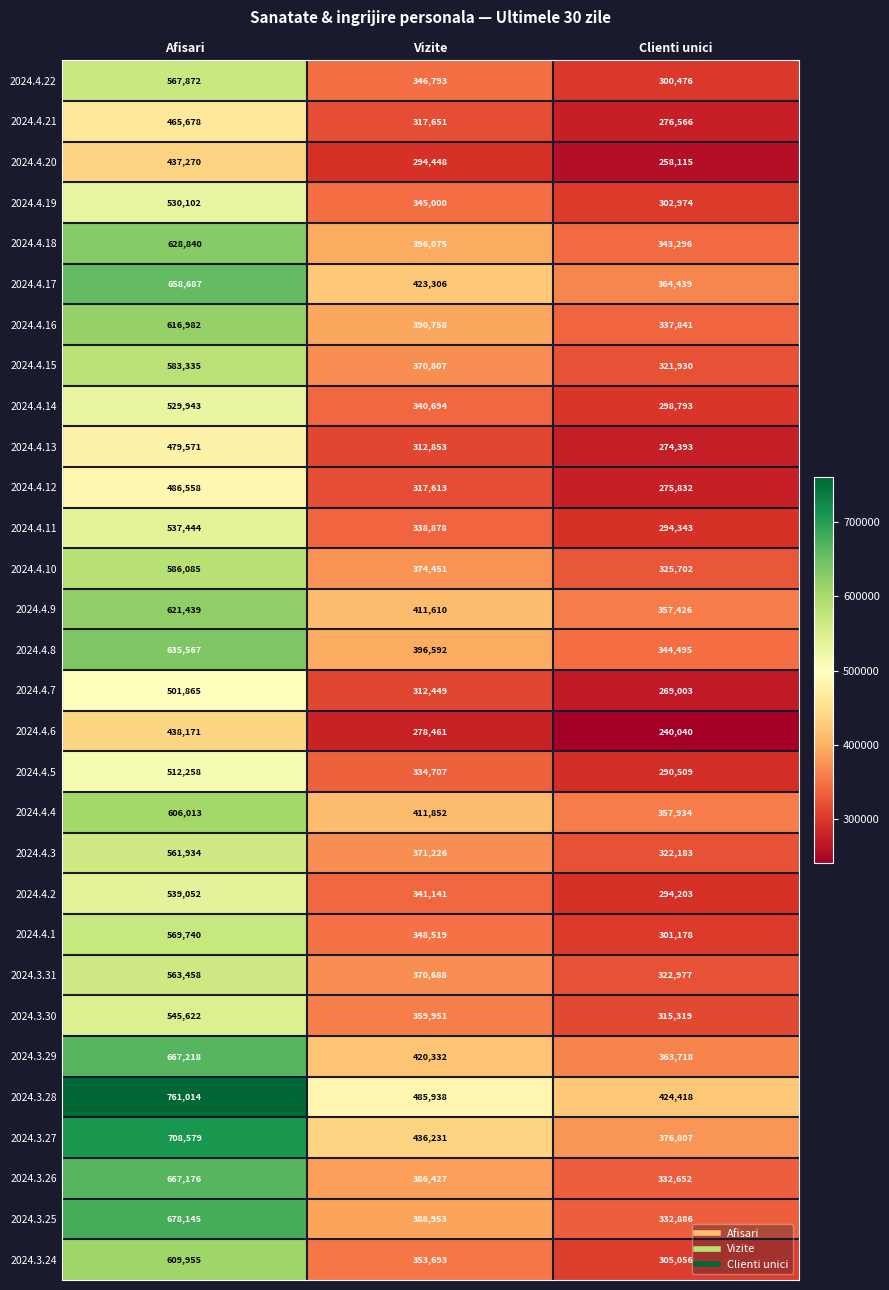

Is the value of 2024.4.18 at Clienti unici greater than the value of 2024.4.21 at Vizite?

Yes